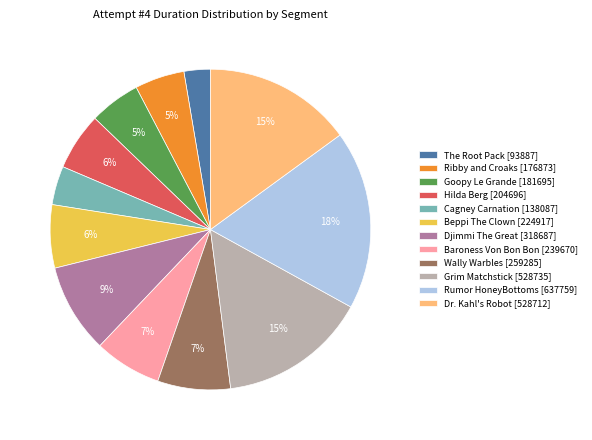

How many slices are in this pie chart?

12